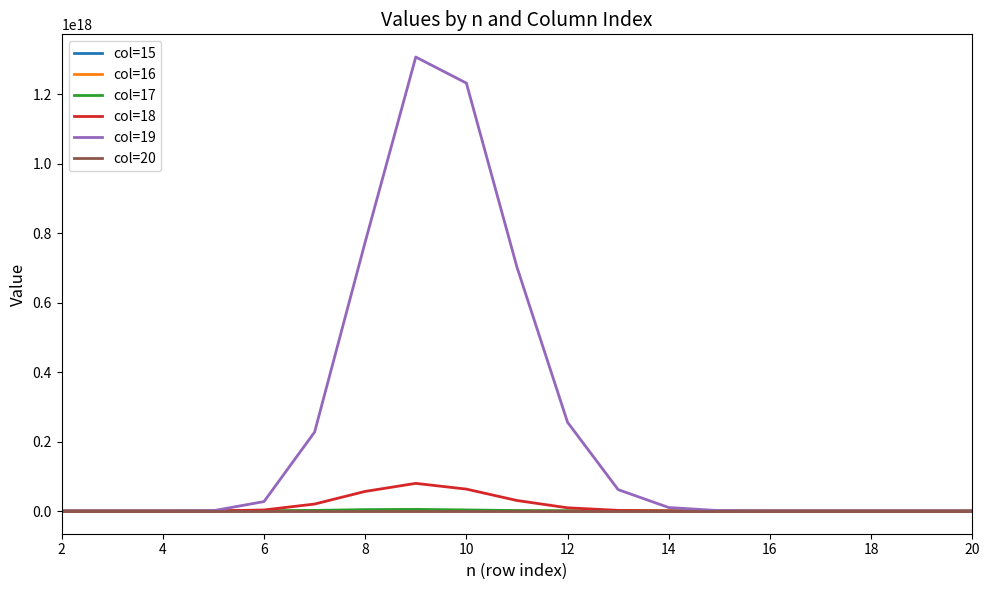

How many series are shown in this chart?

6